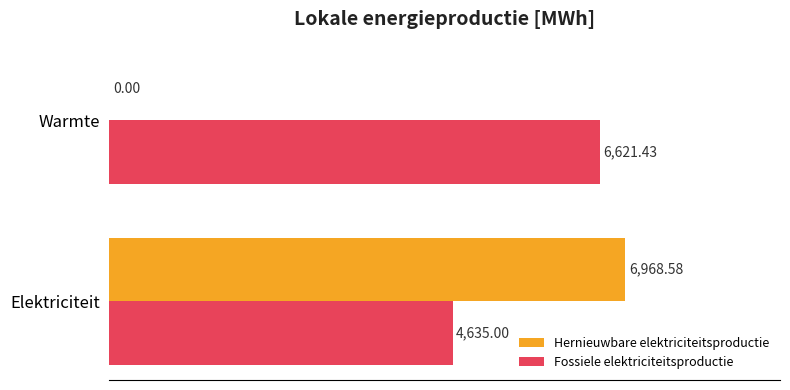

Which category has the highest value in the Fossiele elektriciteitsproductie series?

Warmte